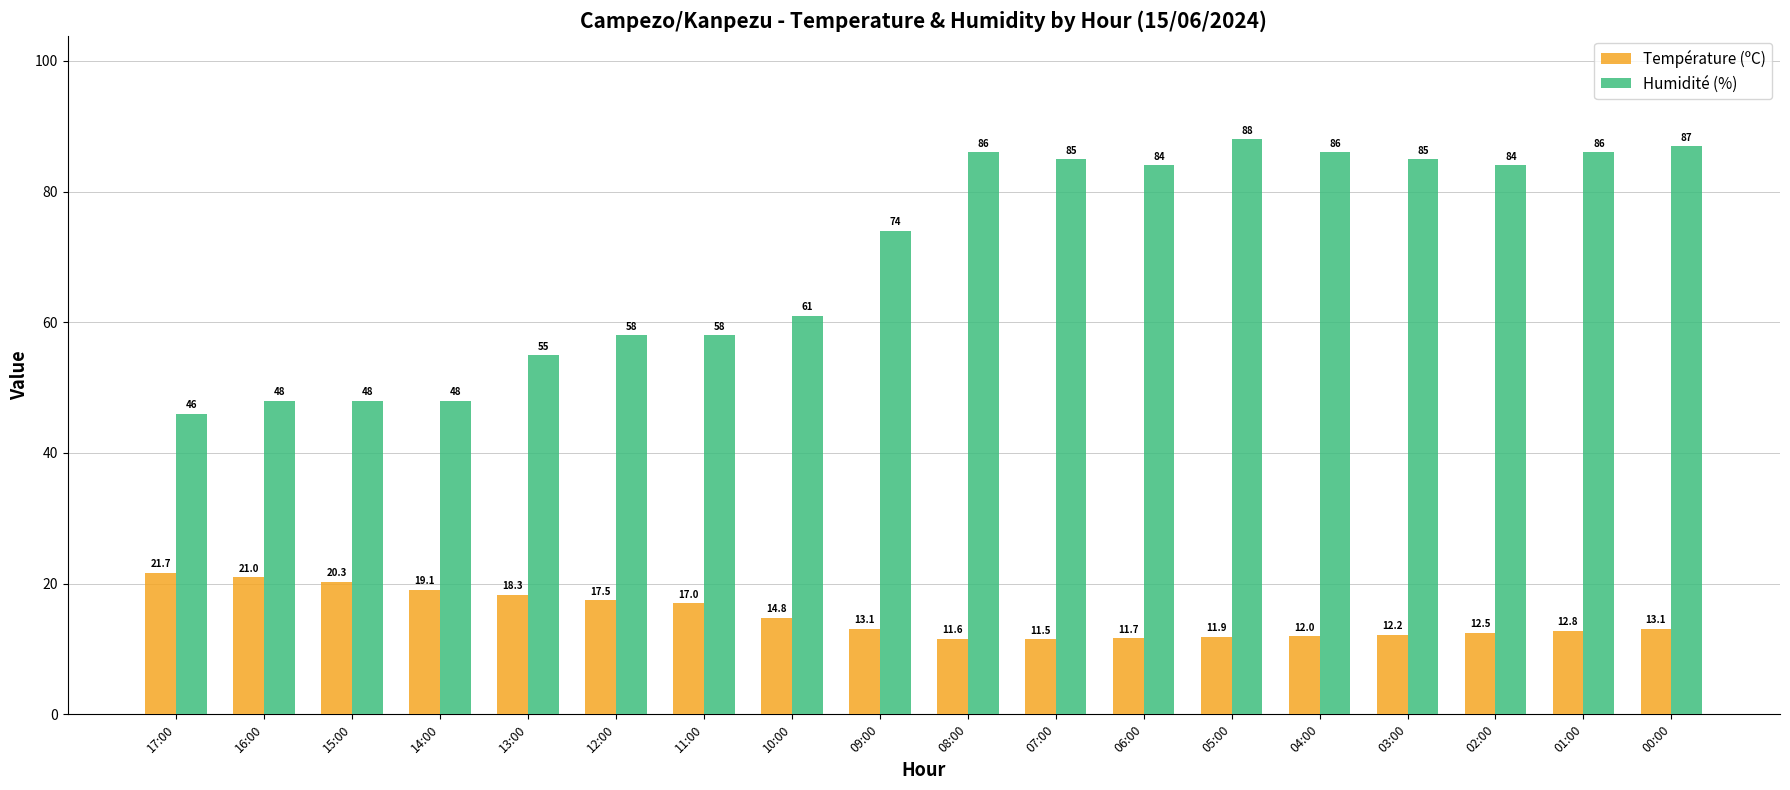

What are all the series names shown in the legend?

Température (ºC), Humidité (%)